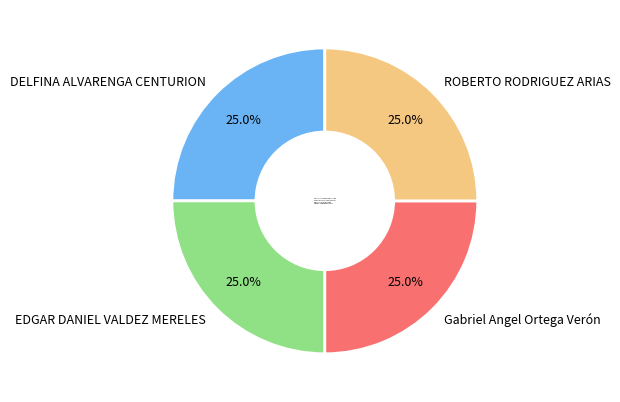

Is there a majority slice in this chart?

No